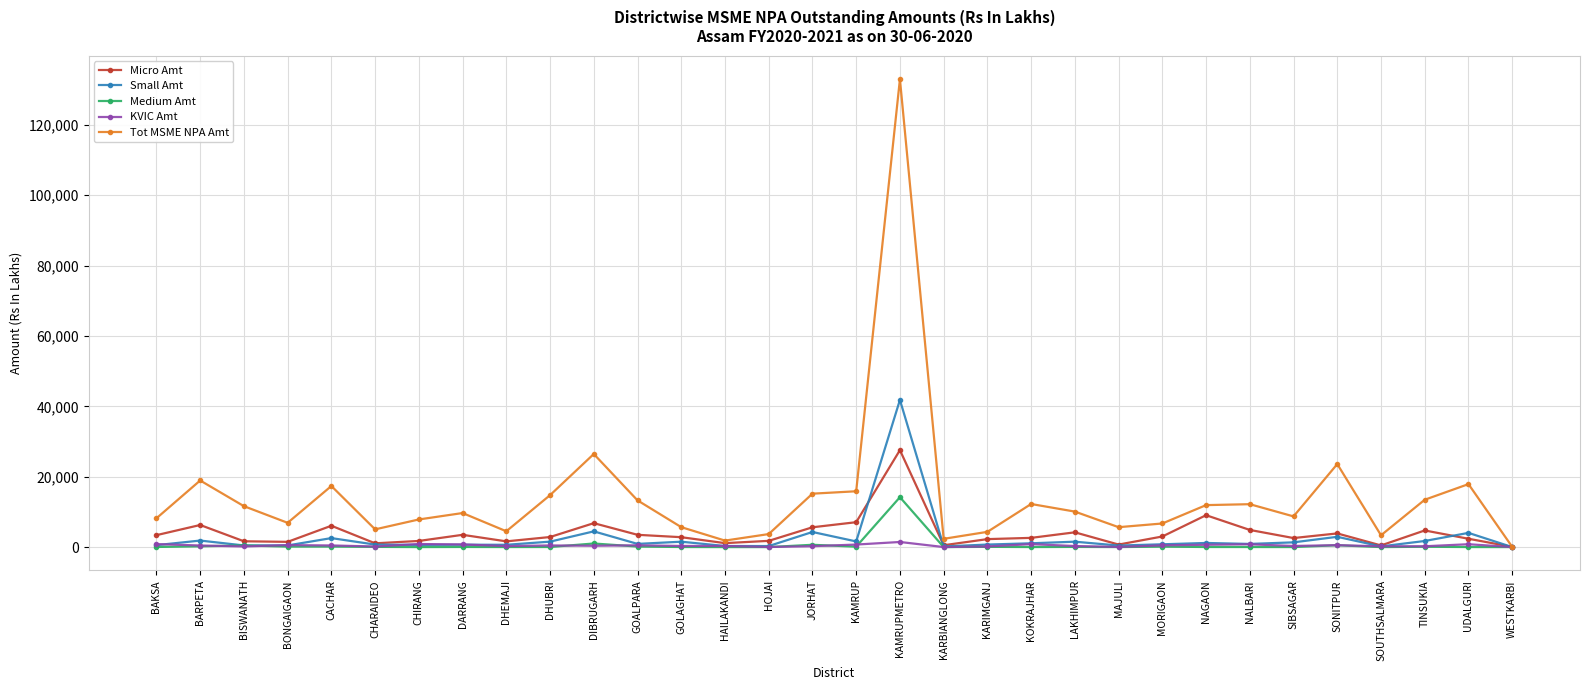

How many categories are shown in the chart?

32